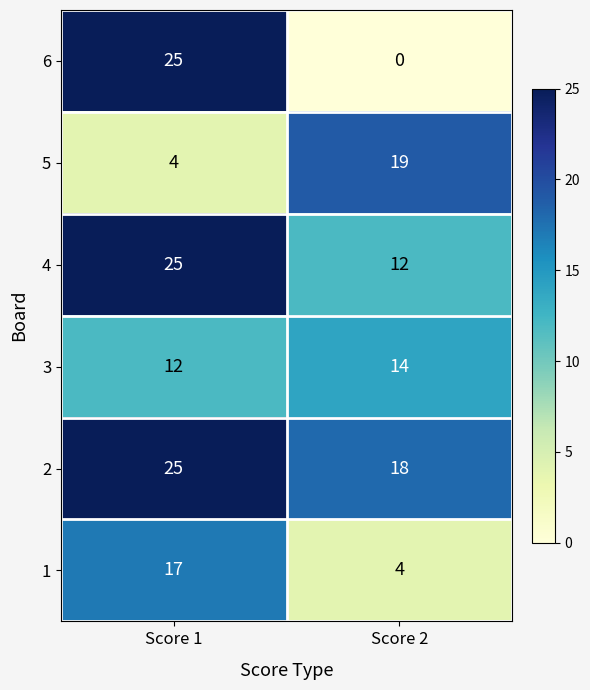

Reading left to right, extract all data points from this chart.

6: 25	0
5: 4	19
4: 25	12
3: 12	14
2: 25	18
1: 17	4